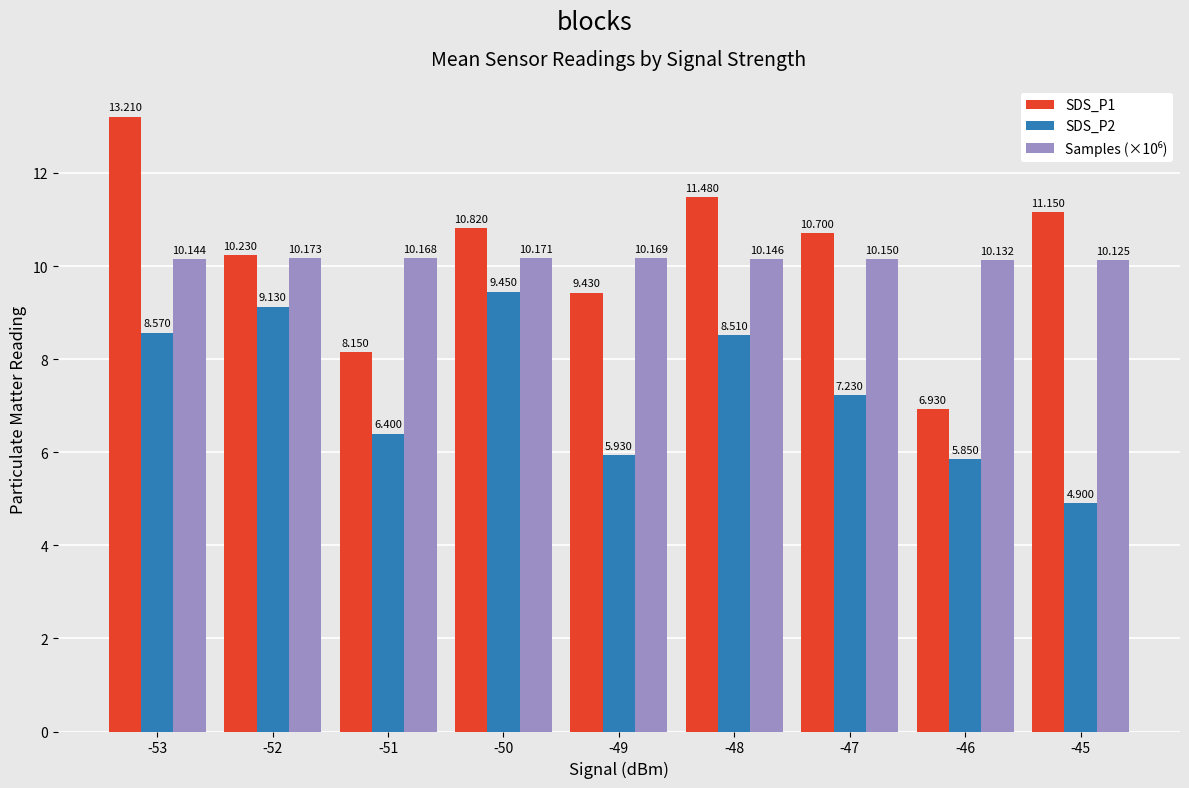

How many bars are there in each group?

3